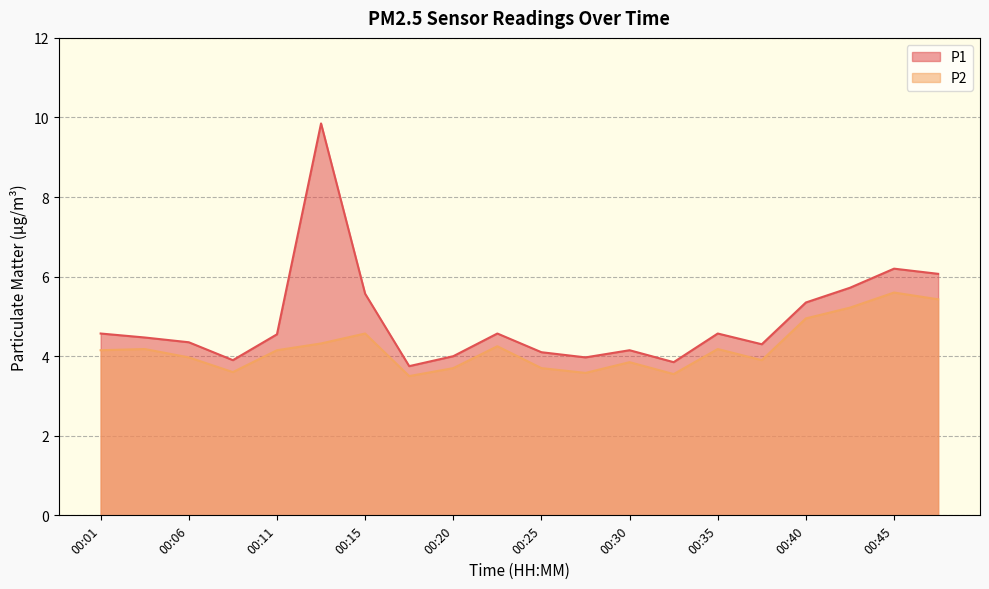

At which category is the sum across all series the highest?

00:13